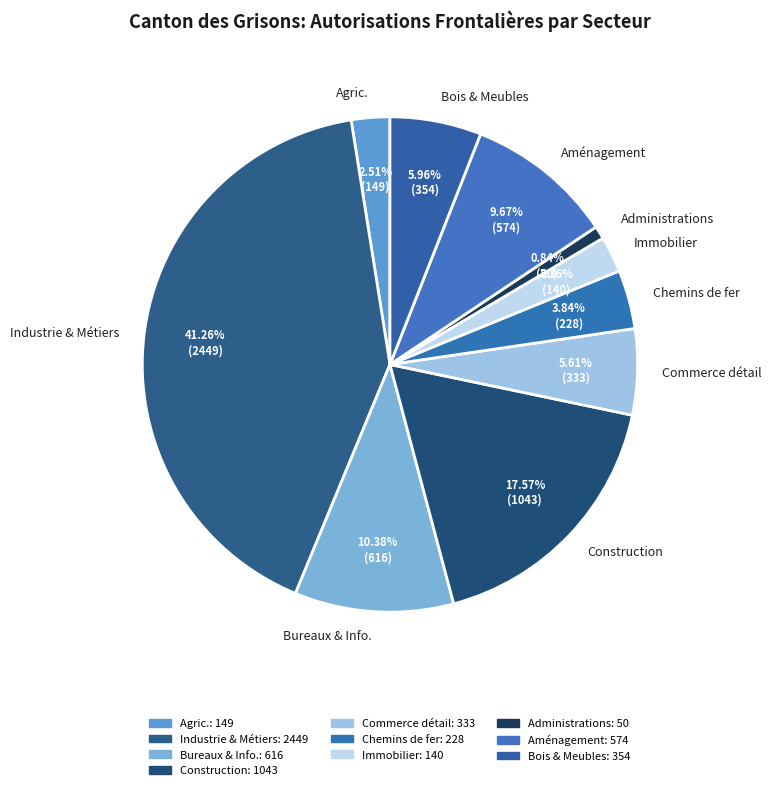

Between Administrations and Aménagement, which is larger?

Aménagement